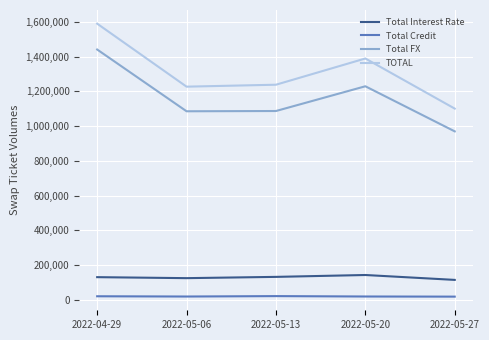

What is the total value across all series at 2022-04-29?

3181414